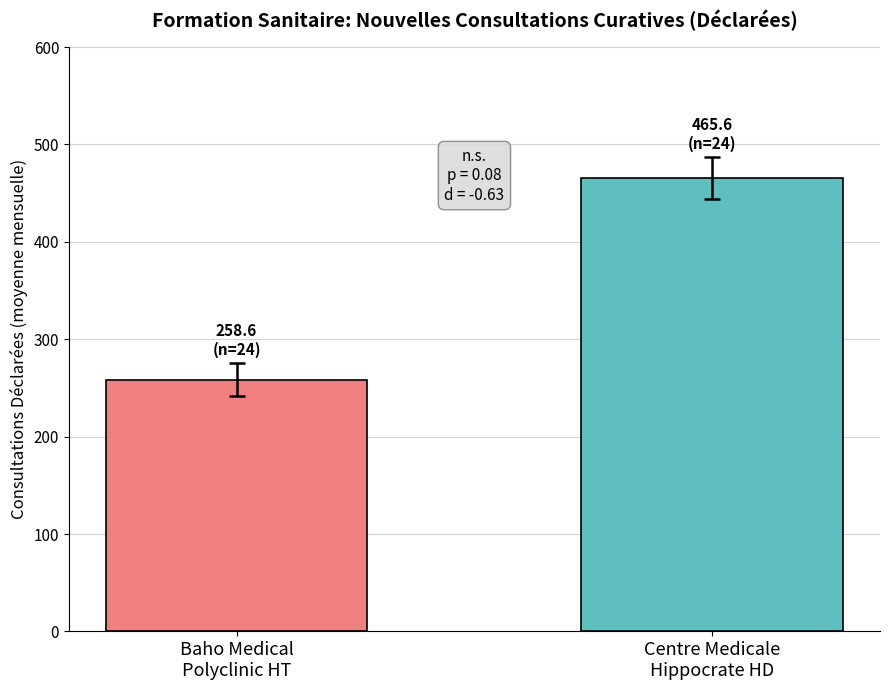

What is the maximum value shown in the chart?

465.6